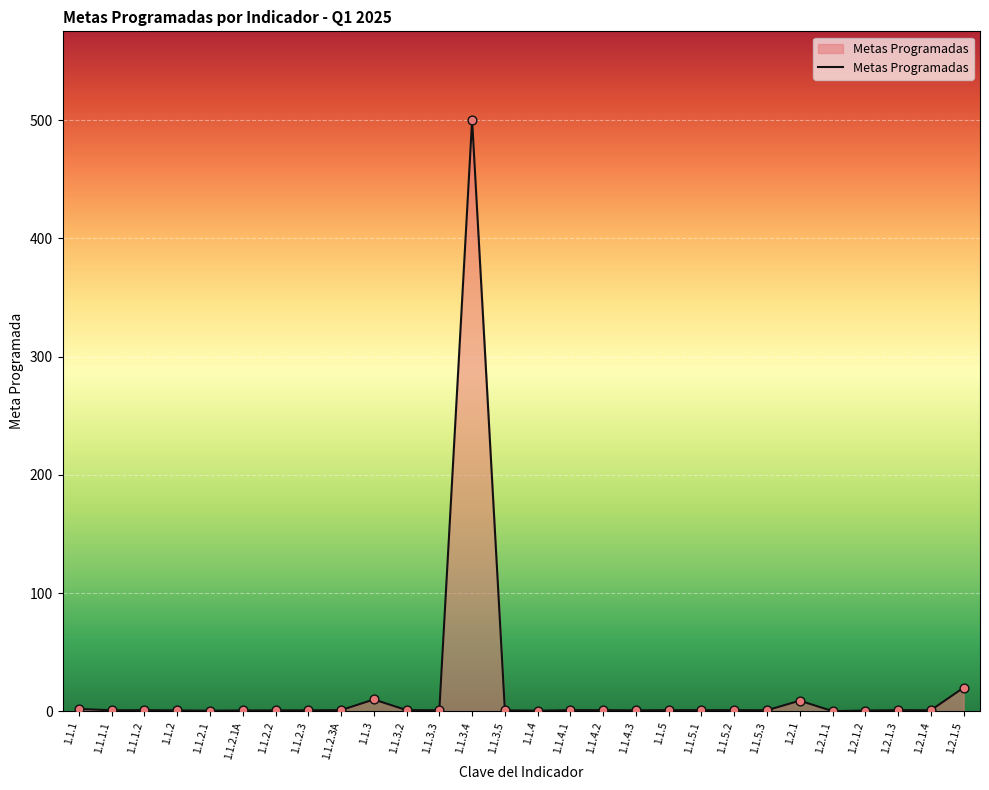

What is the change in value from 1.1.2.3A to 1.1.3.3?

-0.1